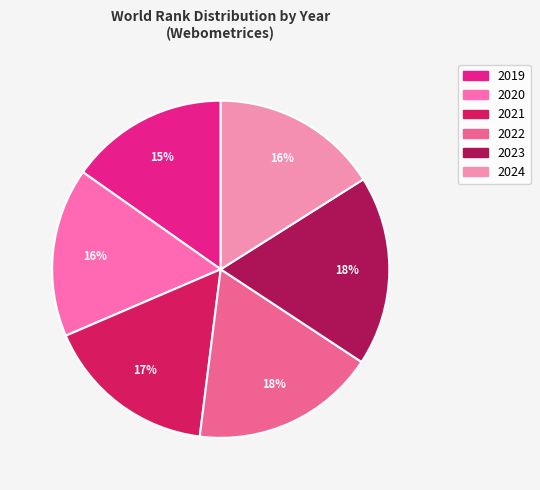

To the nearest percent, what is the average slice percentage?

17%